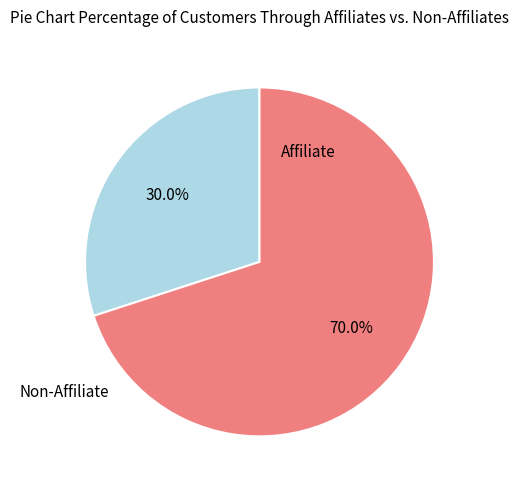

Is there any slice that represents more than half of the pie?

Yes